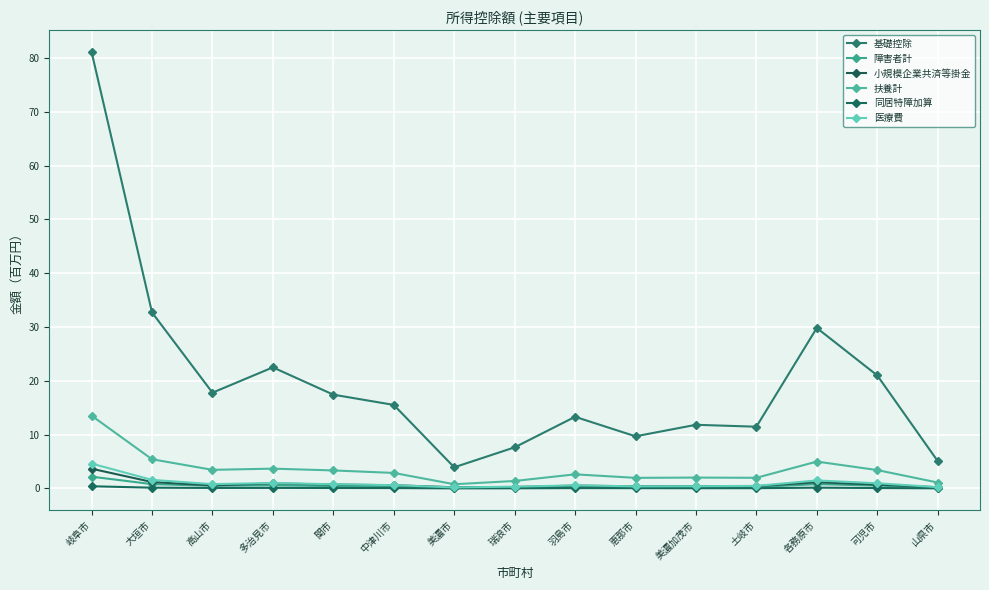

At which category is the sum across all series the highest?

岐阜市